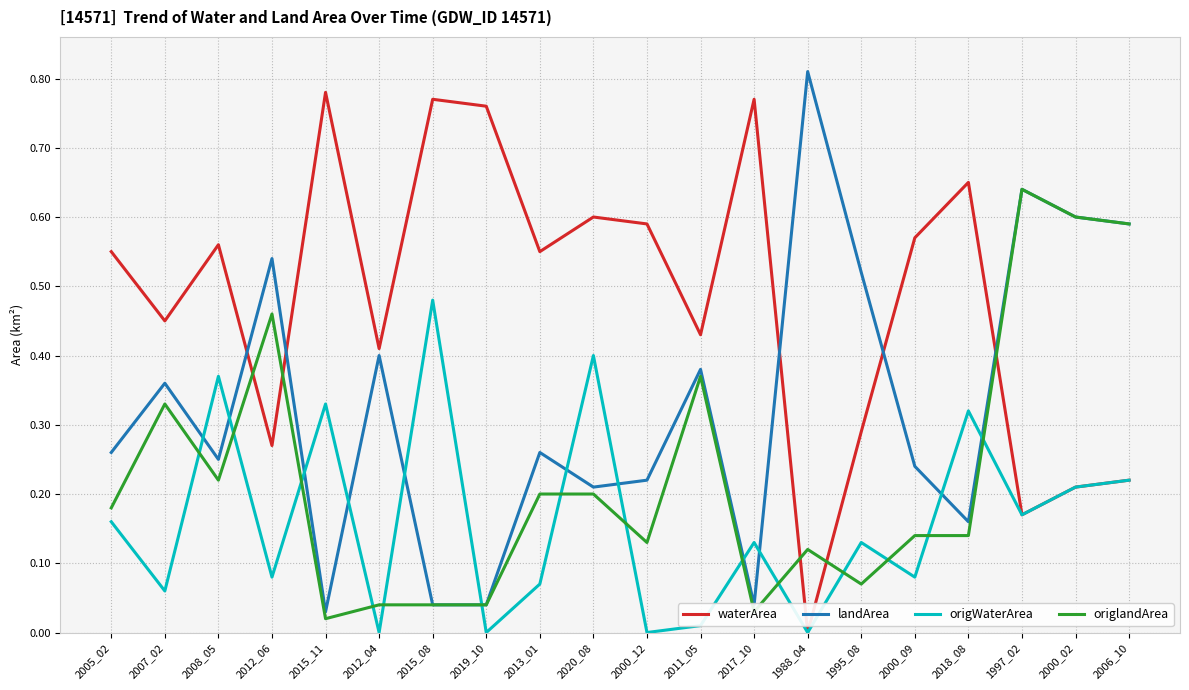

How many lines are shown in the chart?

4